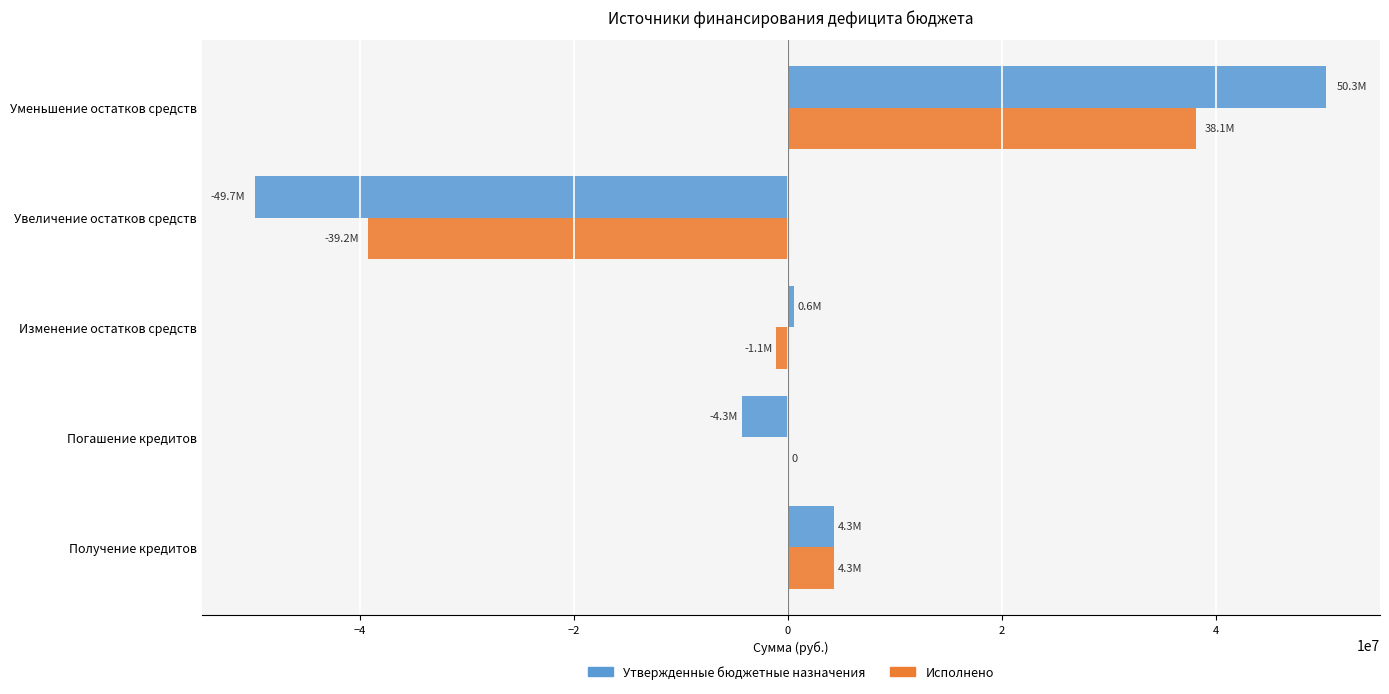

Between Изменение остатков средств and Уменьшение остатков средств, which series saw the biggest shift?

Утвержденные бюджетные назначения